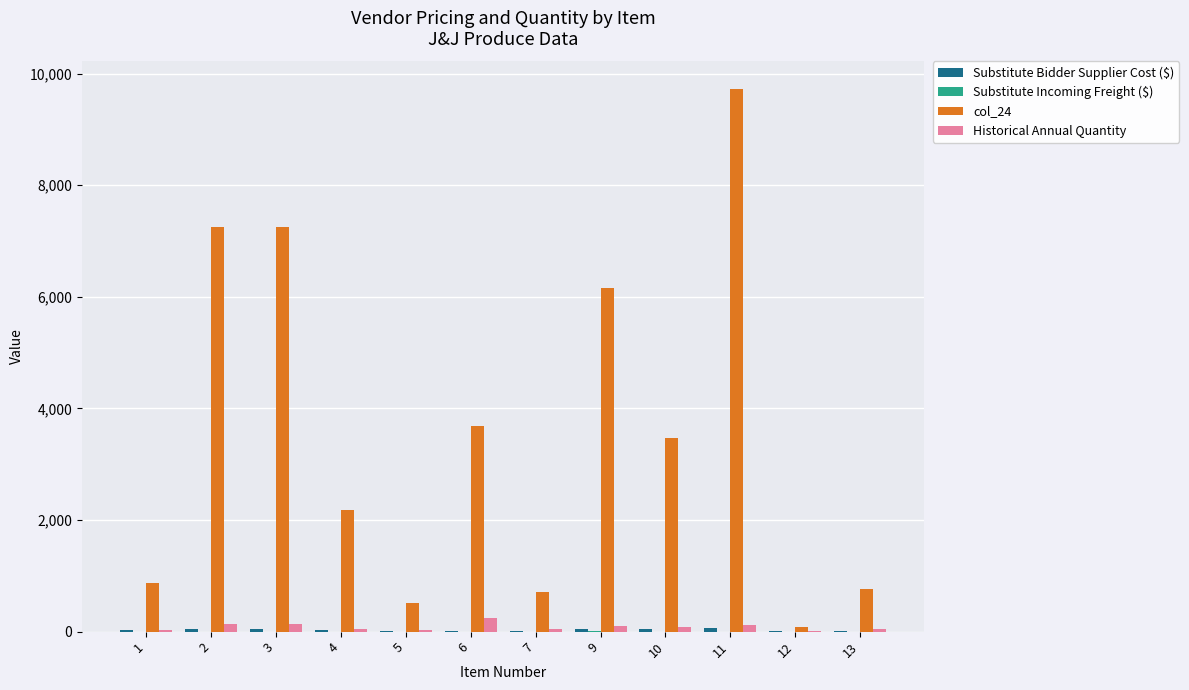

Which series has the largest total across all categories?

col_24